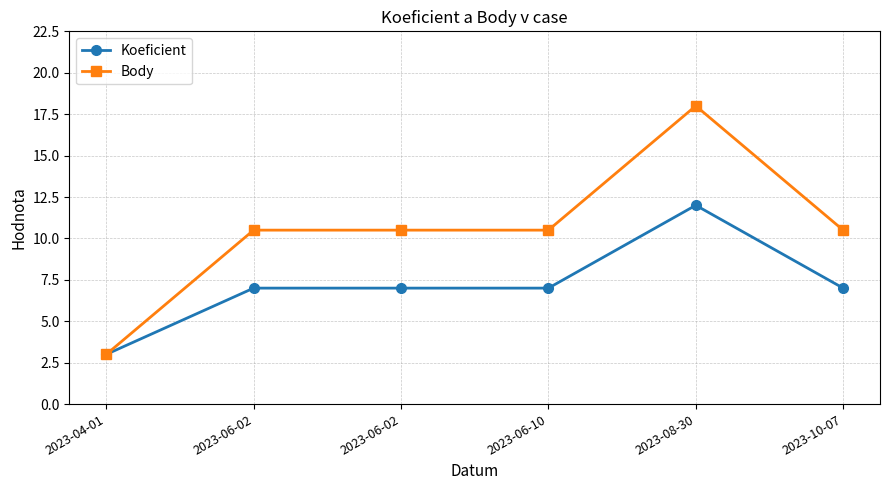

How many values in the Body series exceed 10?

5